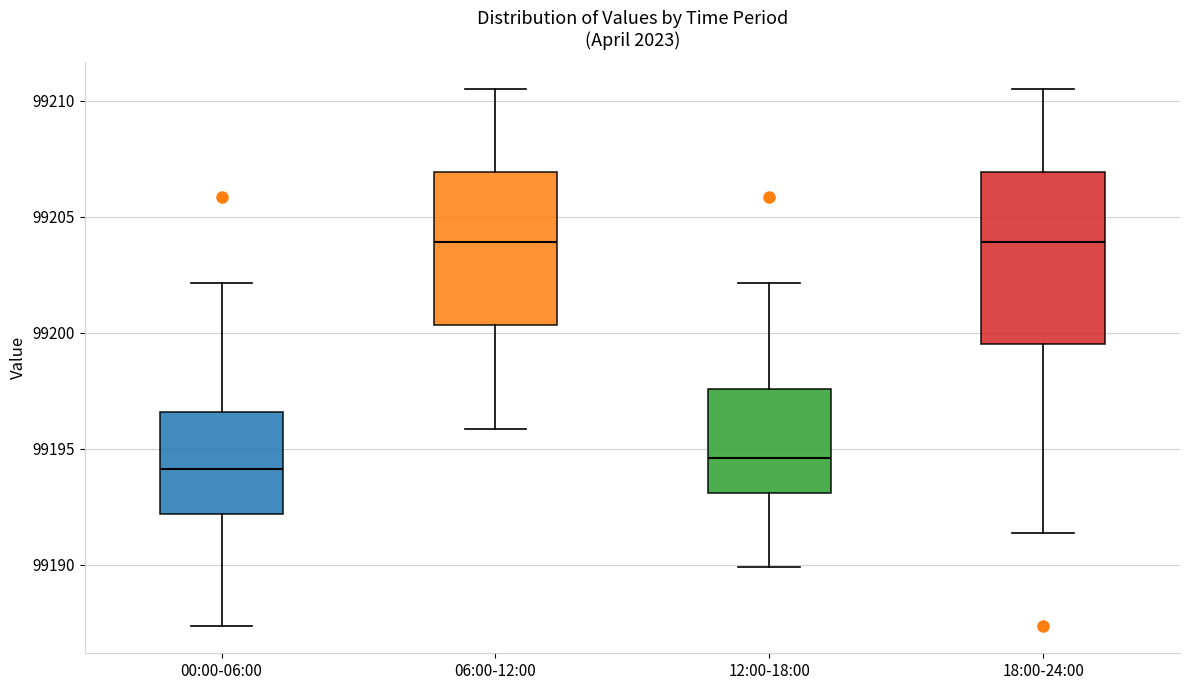

Reading left to right, read every box against the y-axis: the position of its median line, the range the box covers, and the ends of its whiskers. The values are not printed on the chart, so give them approximately, as read against the axis.

00:00-06:00: median 99194.0, box 99192.0 to 99196.5, whiskers 99187.5 to 99202.0
06:00-12:00: median 99204.0, box 99200.5 to 99207.0, whiskers 99196.0 to 99210.5
12:00-18:00: median 99194.5, box 99193.0 to 99197.5, whiskers 99190.0 to 99202.0
18:00-24:00: median 99204.0, box 99199.5 to 99207.0, whiskers 99191.5 to 99210.5